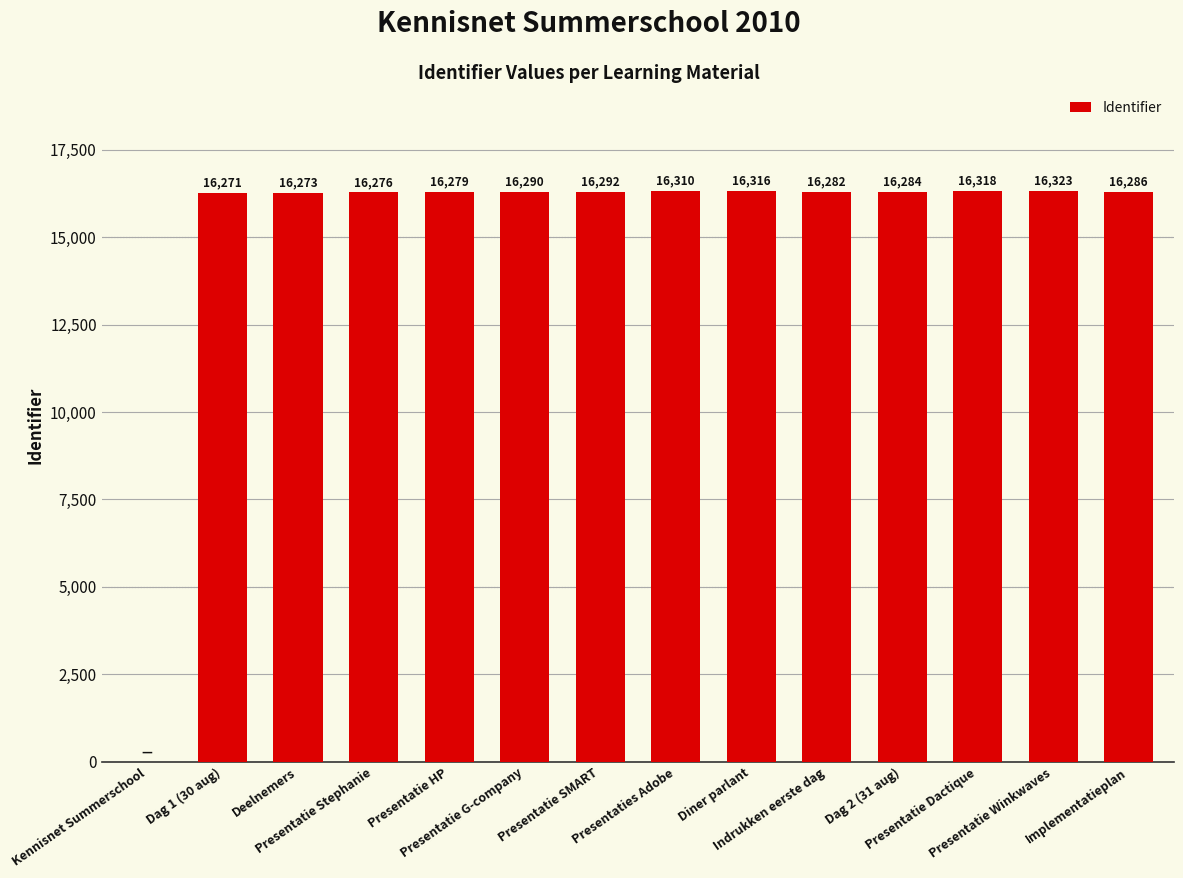

What is the change in value from Presentatie Dactique to Presentatie Winkwaves?

+5